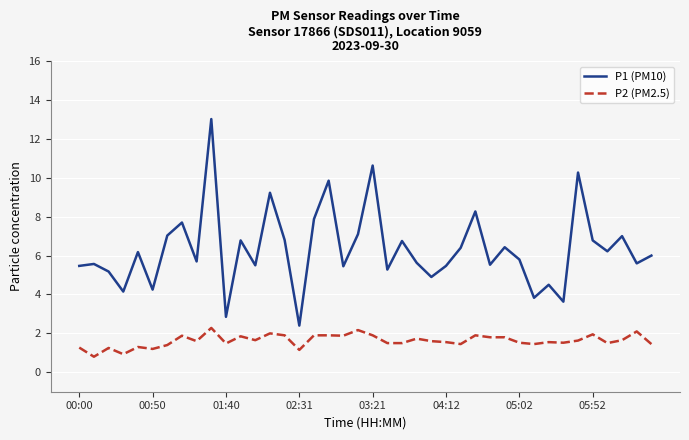

Which series has the largest total across all categories?

P1 (PM10)